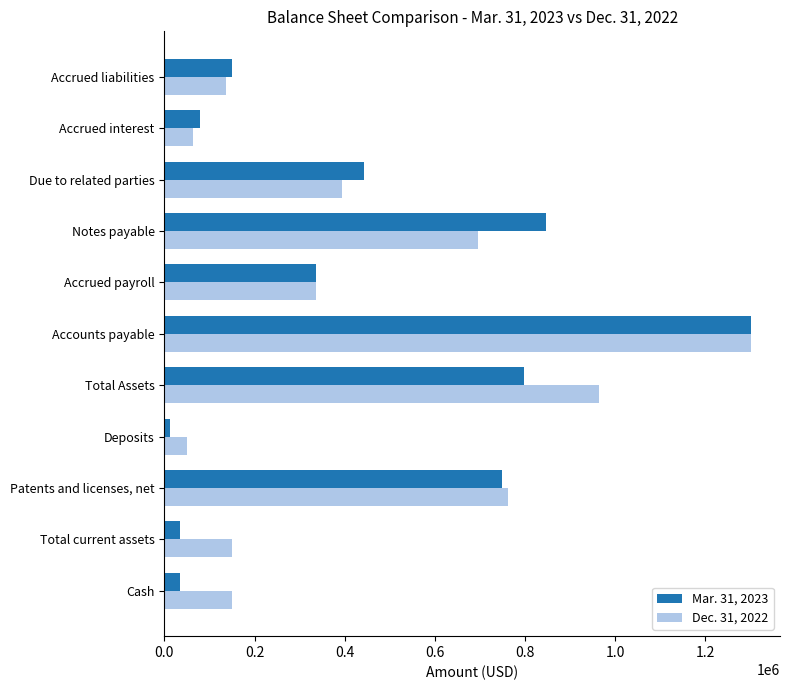

Which series changed the most between Cash and Total Assets?

Dec. 31, 2022